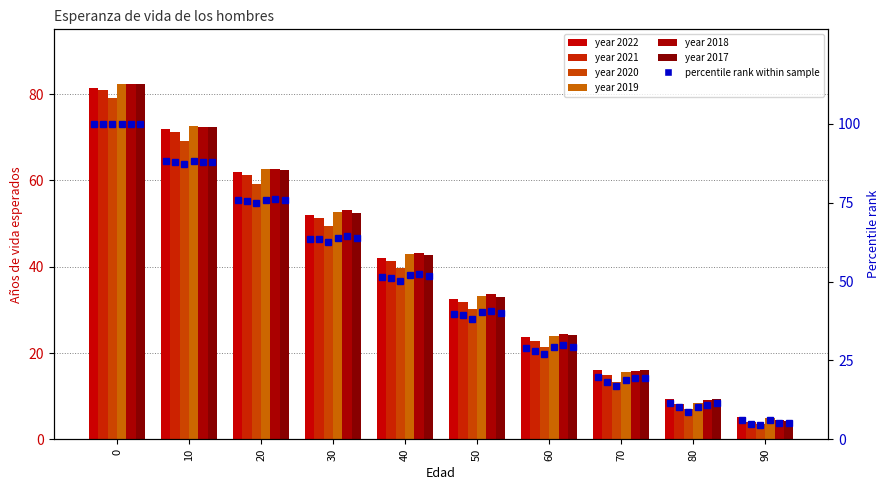

Approximately how many times larger is the value at 20 compared to 50?

1.9